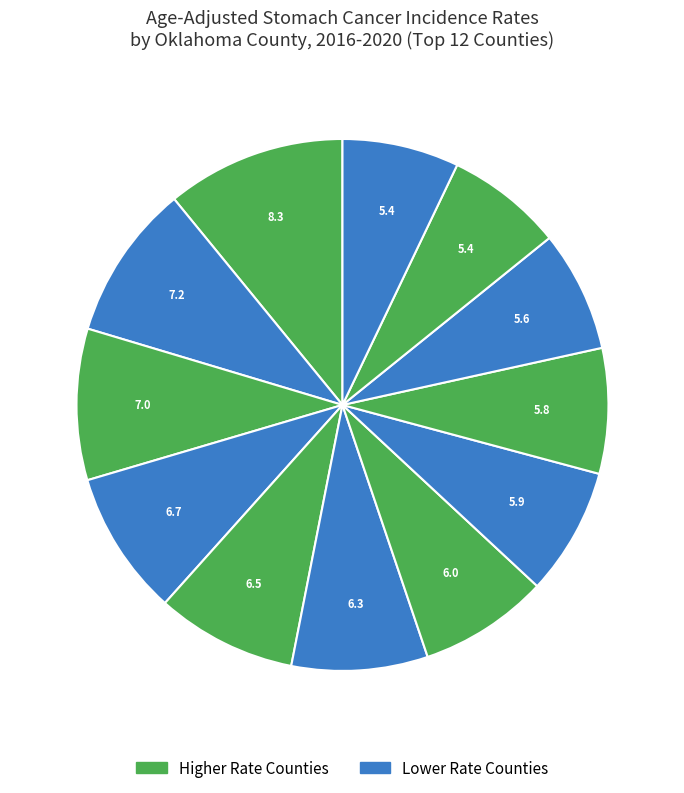

To the nearest percent, what is the difference between the largest and smallest slice percentages?

4%